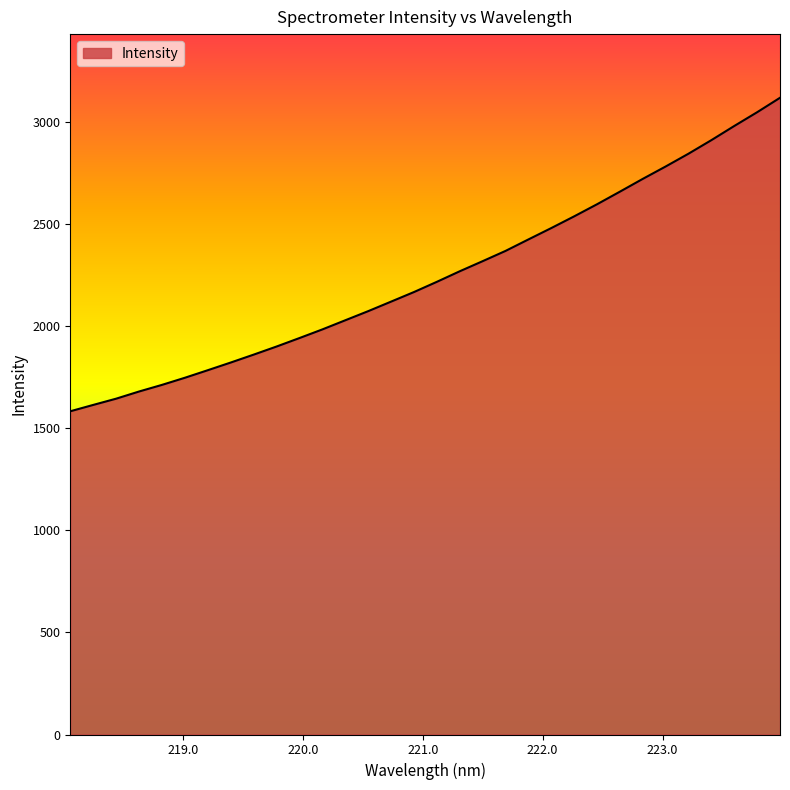

What is the difference between the maximum and minimum values?

1534.3